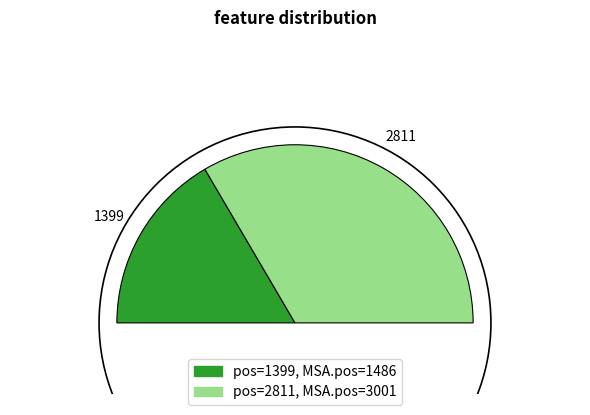

To the nearest percent, what is the combined percentage of 1399 and 2811?

100%